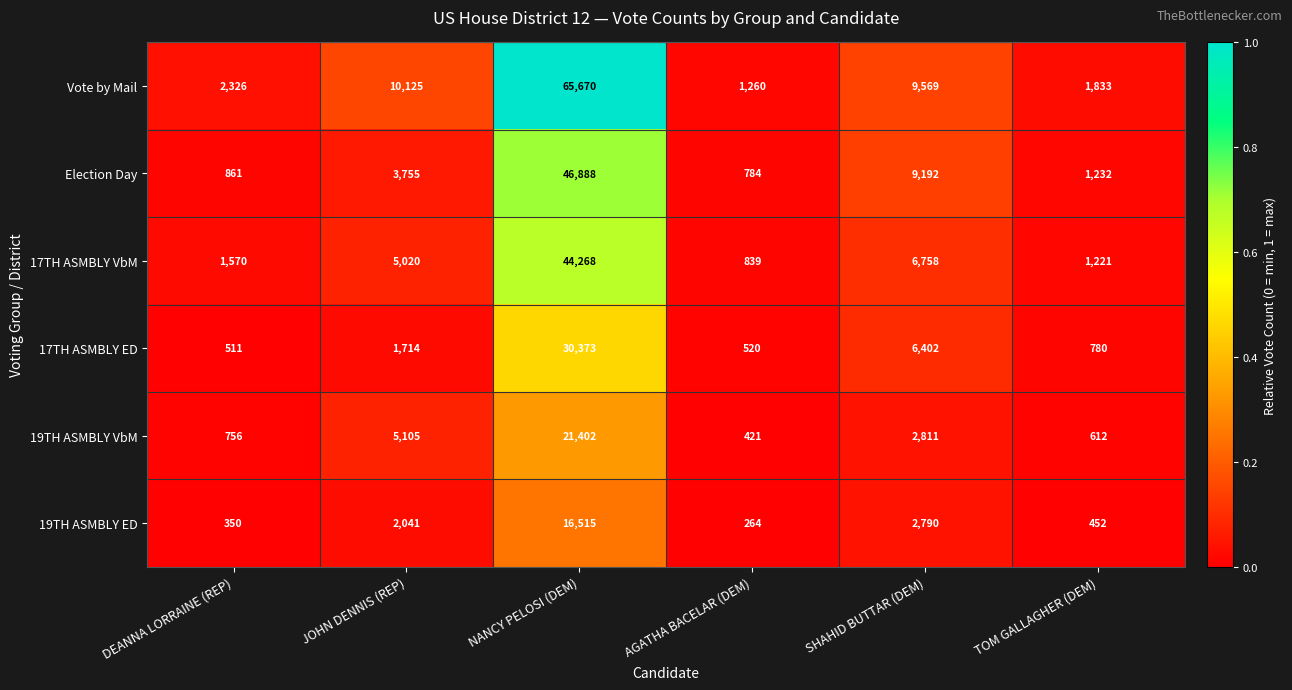

What is the maximum value for 17TH ASMBLY ED?

30373